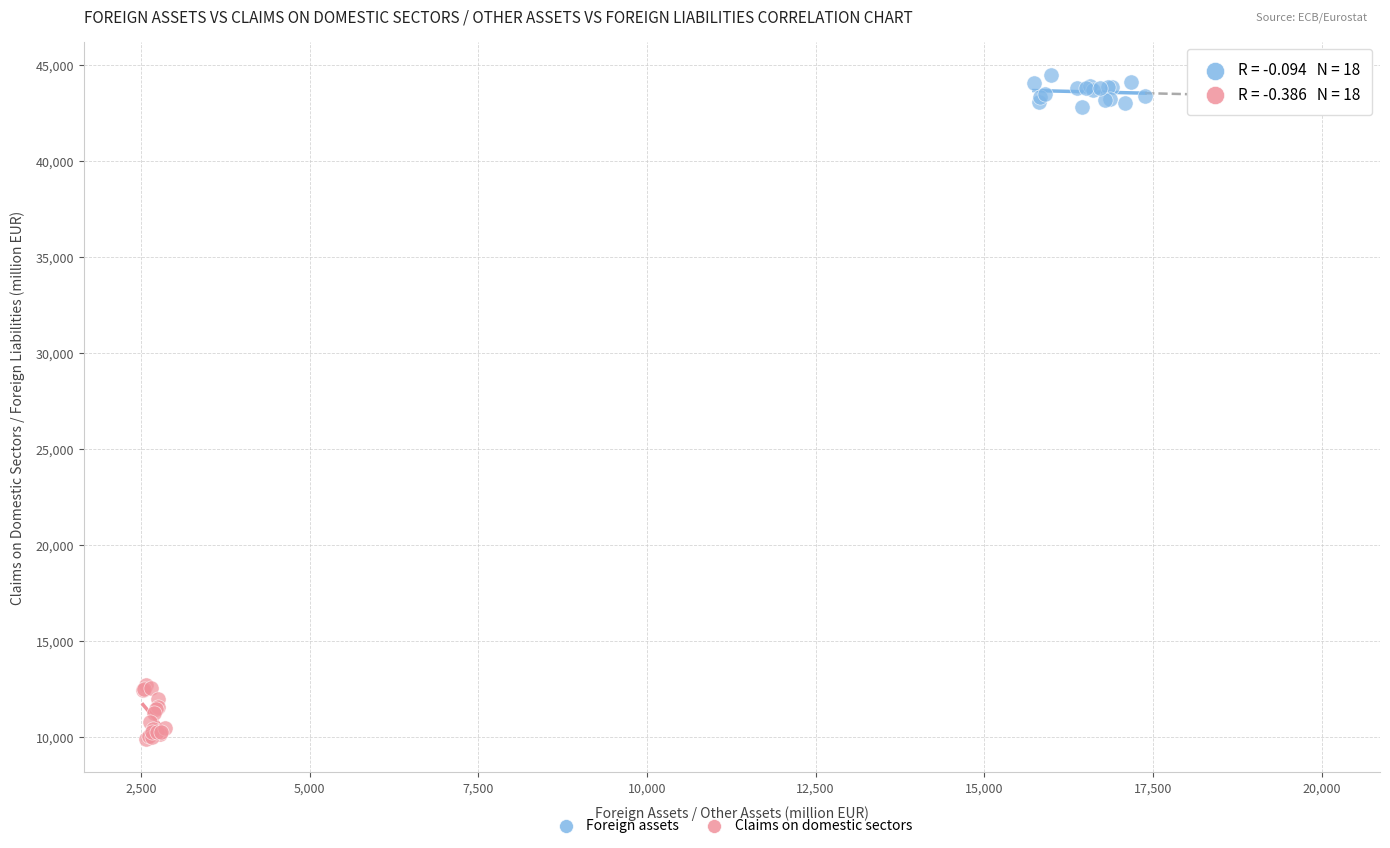

Which series reaches the maximum Y coordinate?

Foreign assets